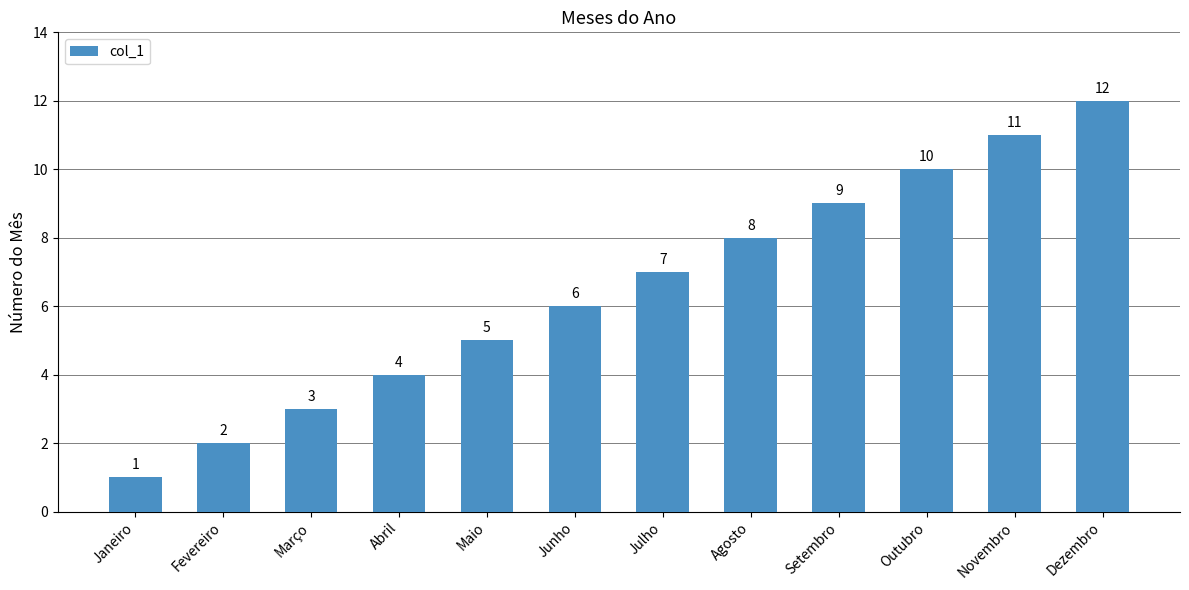

What is the difference between the maximum and minimum values?

11